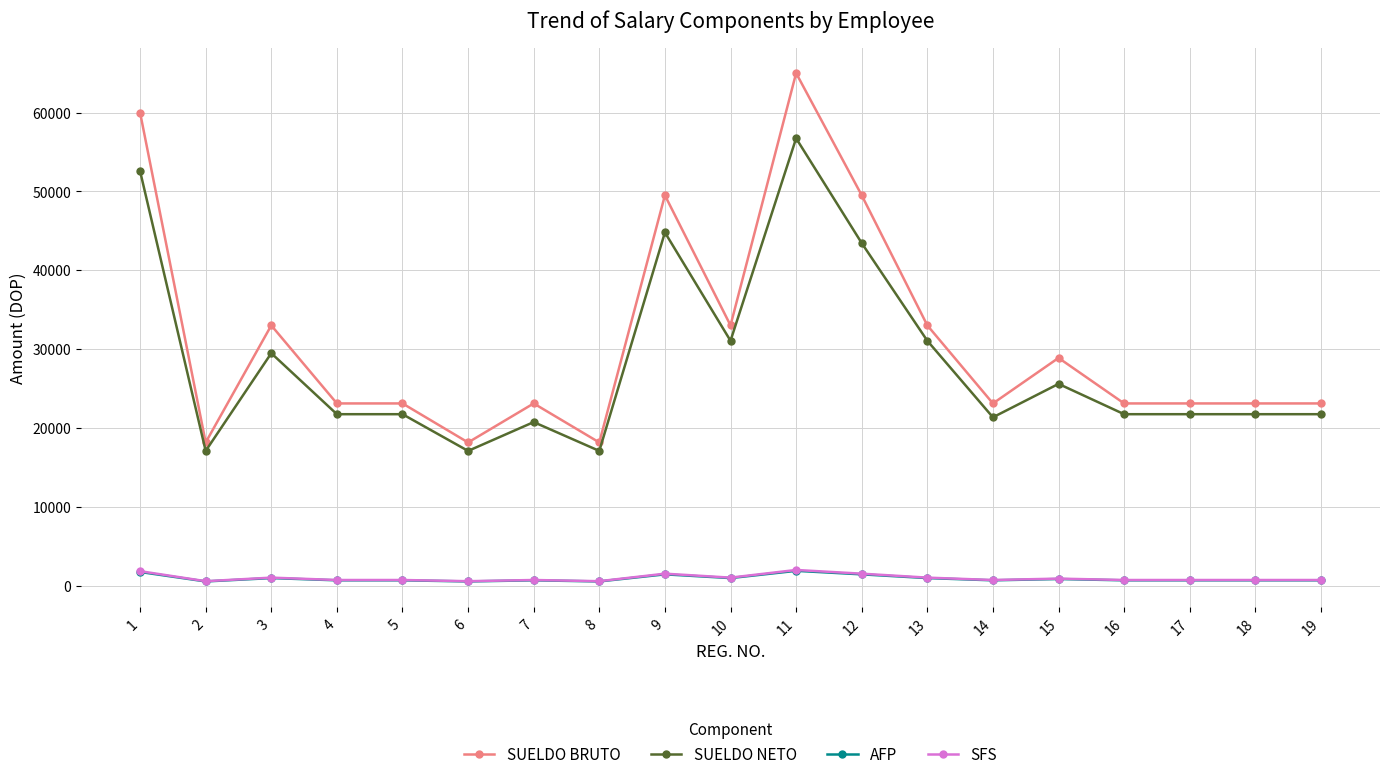

What is the difference between the second highest and minimum values in the AFP series?

1201.1